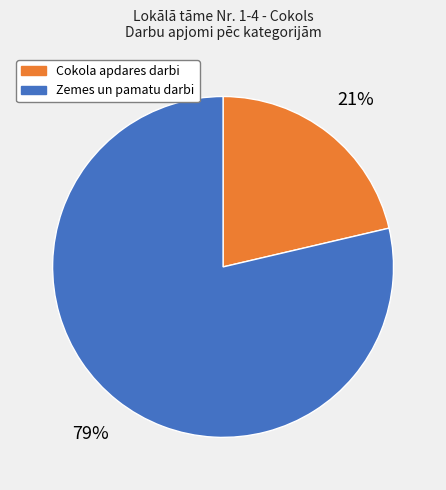

Is there any slice that represents more than half of the pie?

Yes